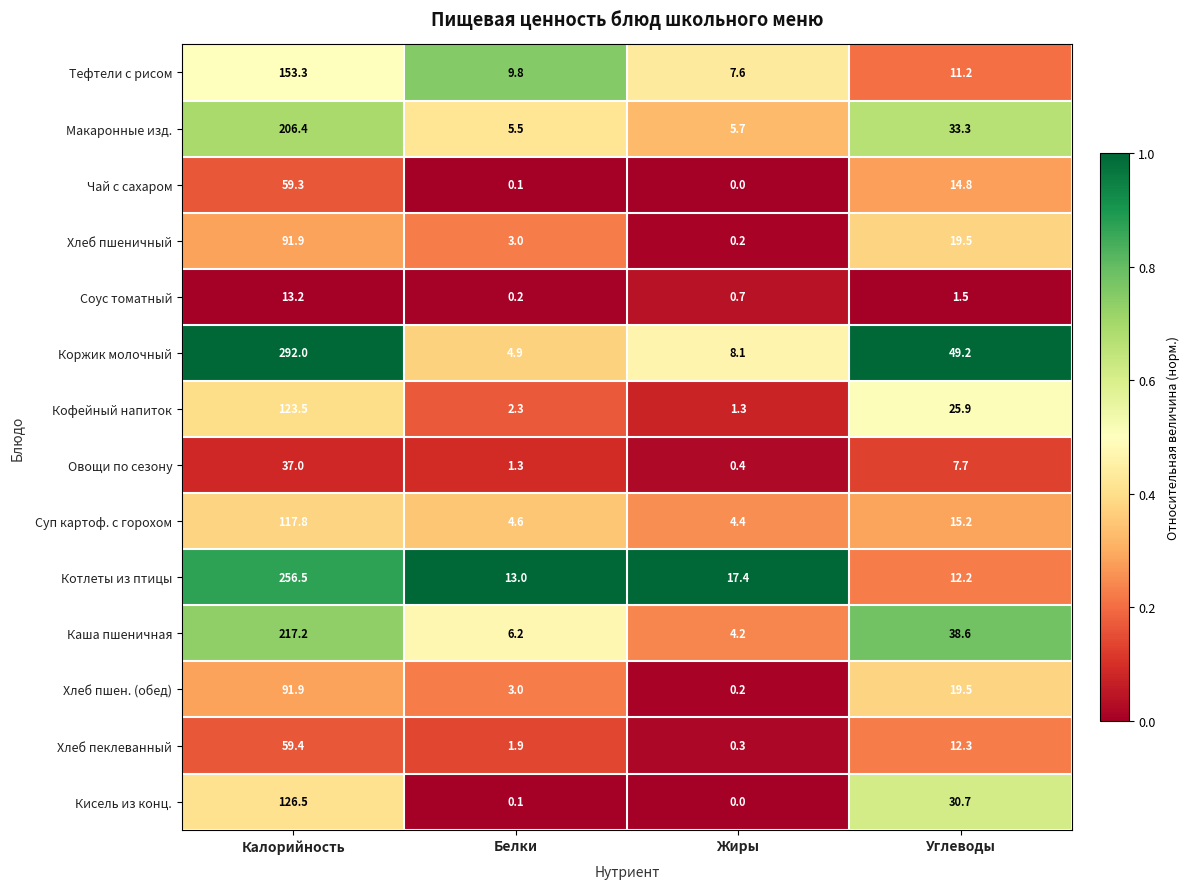

Between Жиры and Углеводы, which series saw the biggest shift?

Коржик молочный